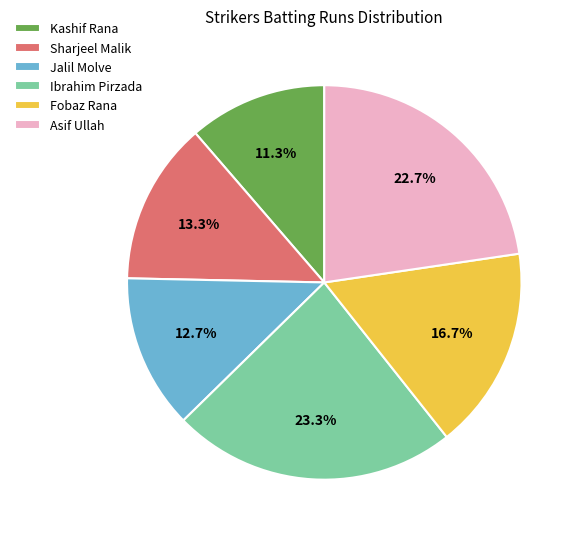

True or false: Ibrahim Pirzada accounts for 23% of the total.

True